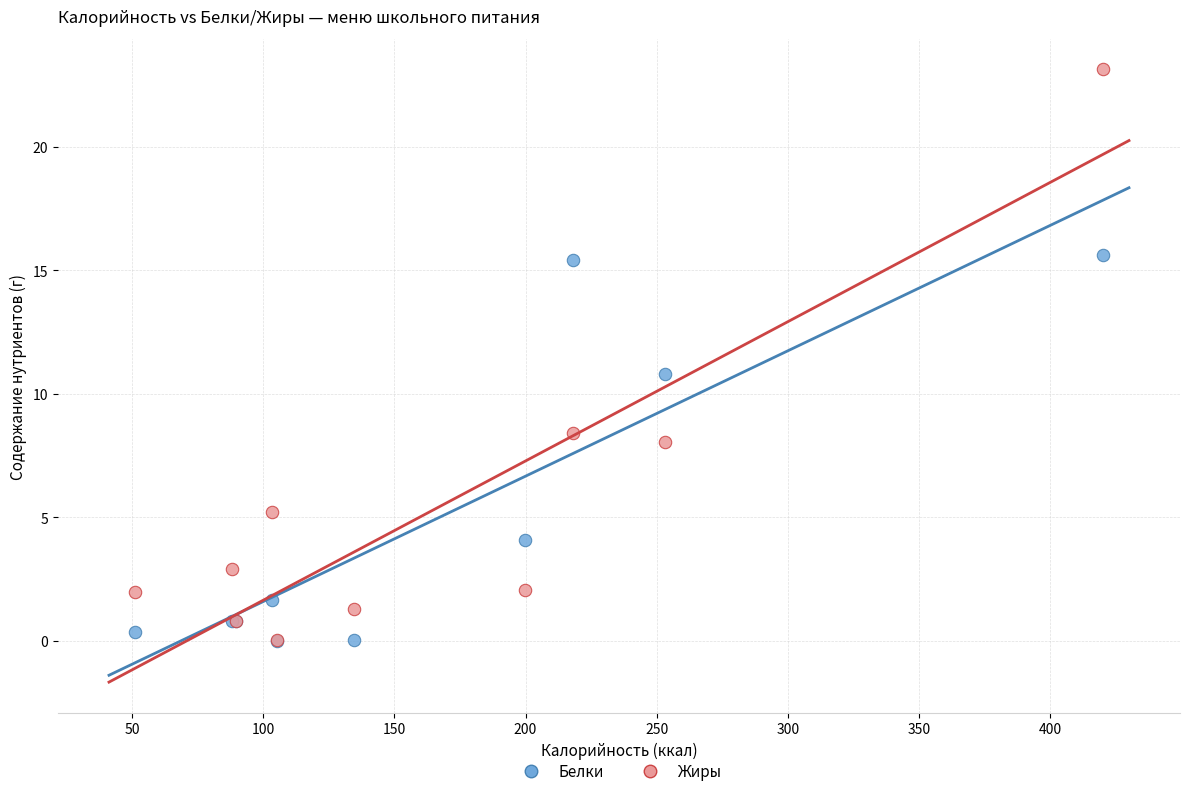

Which series has the largest Y range (max minus min)?

Жиры